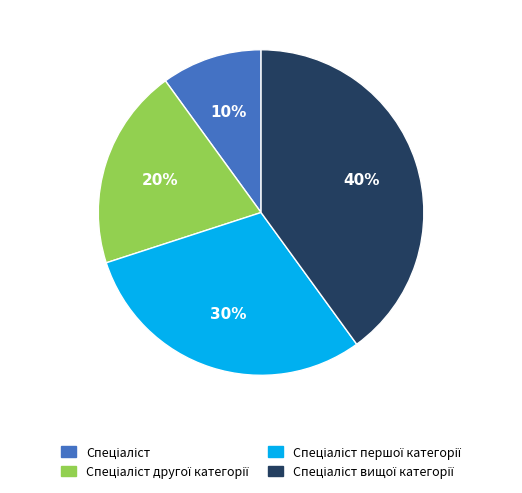

To the nearest percent, what is the difference between the largest and smallest slice percentages?

30%